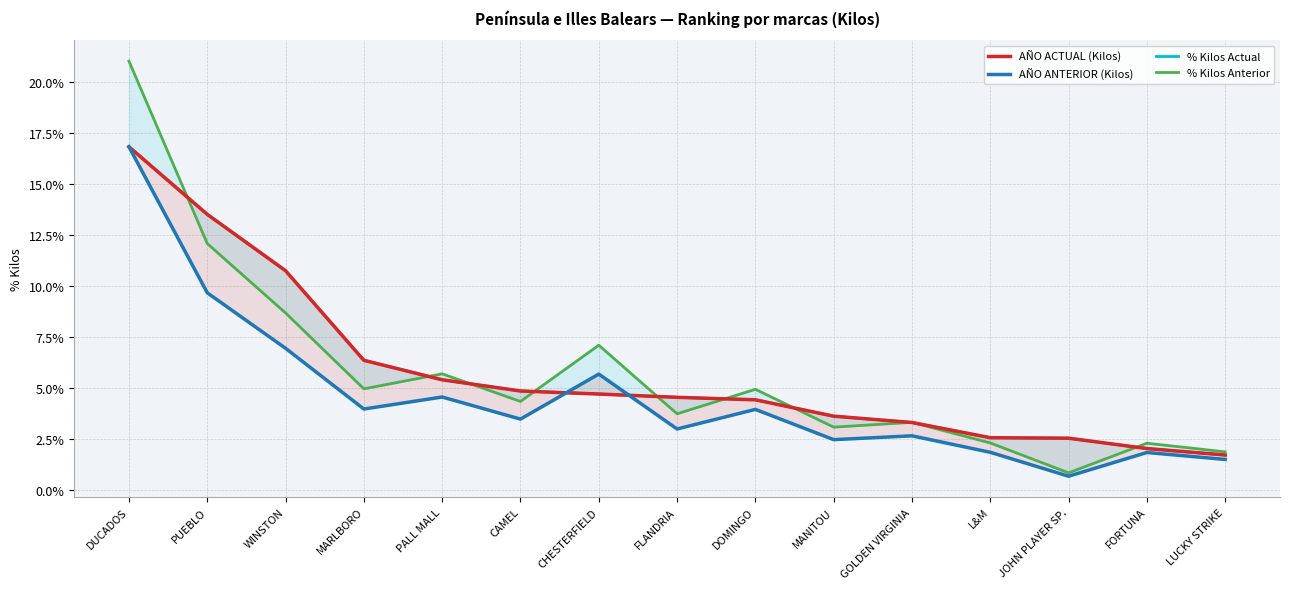

Reading right to left, list all the values displayed in this chart.

AÑO ACTUAL (Kilos): LUCKY STRIKE=0.0	FORTUNA=0.0	JOHN PLAYER SP.=0.0	L&M=0.0	GOLDEN VIRGINIA=0.0	MANITOU=0.0	DOMINGO=0.0	FLANDRIA=0.0	CHESTERFIELD=0.0	CAMEL=0.0	PALL MALL=0.1	MARLBORO=0.1	WINSTON=0.1	PUEBLO=0.1	DUCADOS=0.2
AÑO ANTERIOR (Kilos): LUCKY STRIKE=0.0	FORTUNA=0.0	JOHN PLAYER SP.=0.0	L&M=0.0	GOLDEN VIRGINIA=0.0	MANITOU=0.0	DOMINGO=0.0	FLANDRIA=0.0	CHESTERFIELD=0.1	CAMEL=0.0	PALL MALL=0.0	MARLBORO=0.0	WINSTON=0.1	PUEBLO=0.1	DUCADOS=0.2
% Kilos Actual: LUCKY STRIKE=0.0	FORTUNA=0.0	JOHN PLAYER SP.=0.0	L&M=0.0	GOLDEN VIRGINIA=0.0	MANITOU=0.0	DOMINGO=0.0	FLANDRIA=0.0	CHESTERFIELD=0.0	CAMEL=0.0	PALL MALL=0.1	MARLBORO=0.1	WINSTON=0.1	PUEBLO=0.1	DUCADOS=0.2
% Kilos Anterior: LUCKY STRIKE=0.0	FORTUNA=0.0	JOHN PLAYER SP.=0.0	L&M=0.0	GOLDEN VIRGINIA=0.0	MANITOU=0.0	DOMINGO=0.0	FLANDRIA=0.0	CHESTERFIELD=0.1	CAMEL=0.0	PALL MALL=0.1	MARLBORO=0.0	WINSTON=0.1	PUEBLO=0.1	DUCADOS=0.2